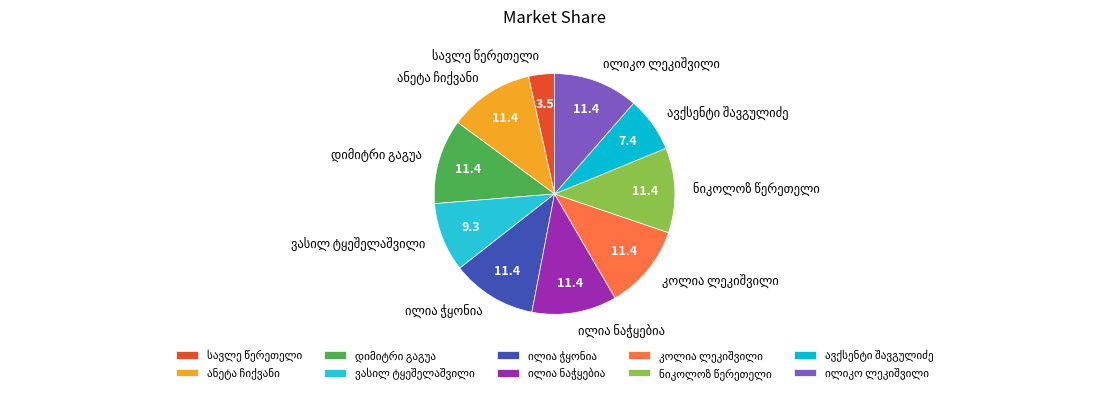

How many slices are in this pie chart?

10